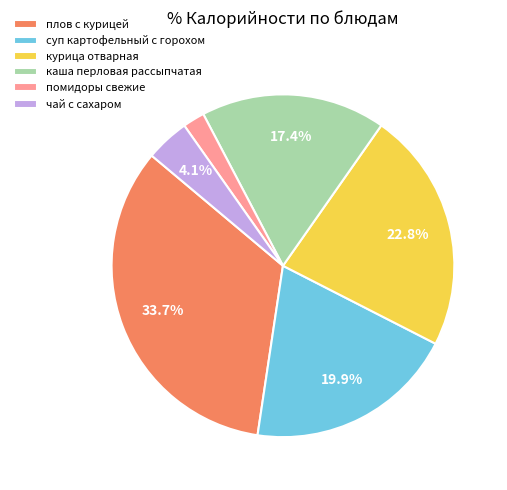

True or false: плов с курицей accounts for 34% of the total.

True